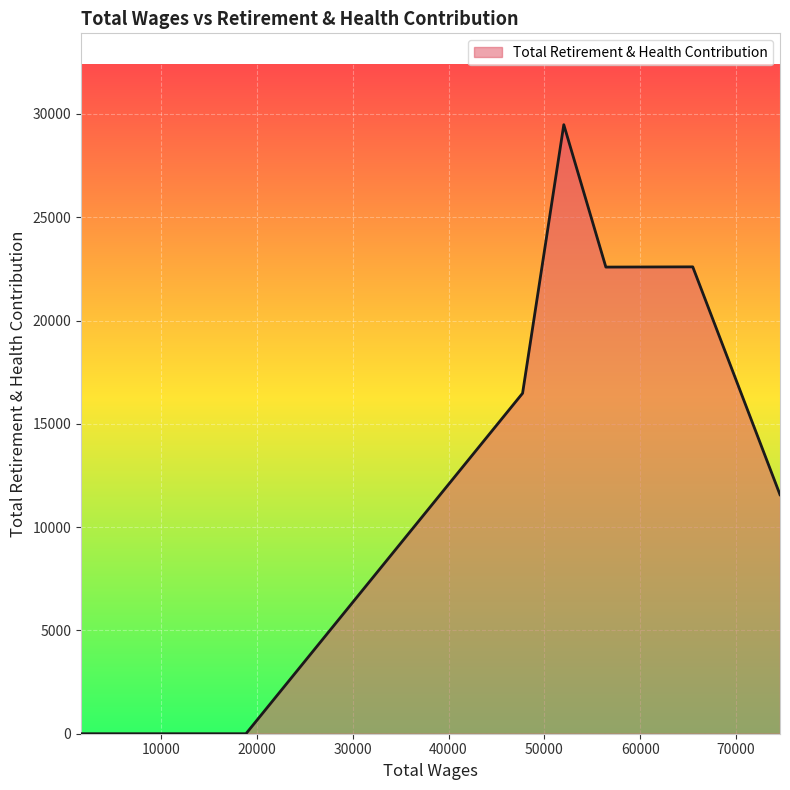

What is the difference between the maximum and minimum values?

29482